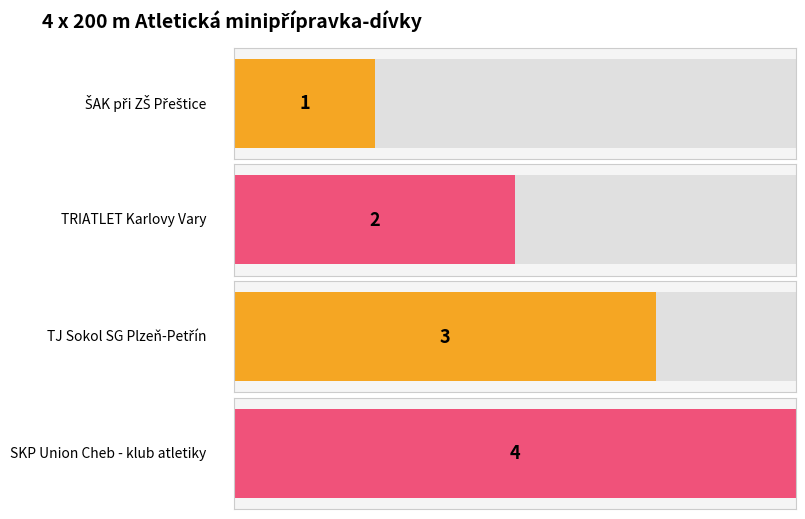

What is the label of the 4th bar from the left?

SKP Union Cheb - klub atletiky